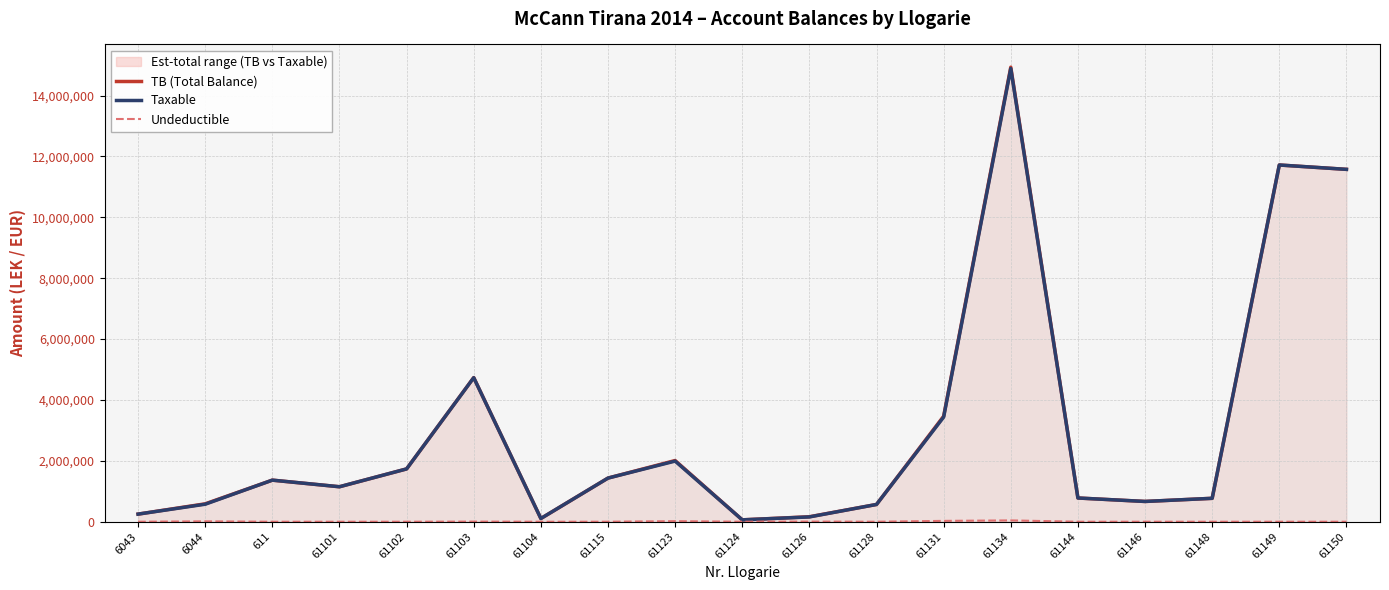

True or false: TB (Total Balance) has more than 0 points higher than both neighbors.

True